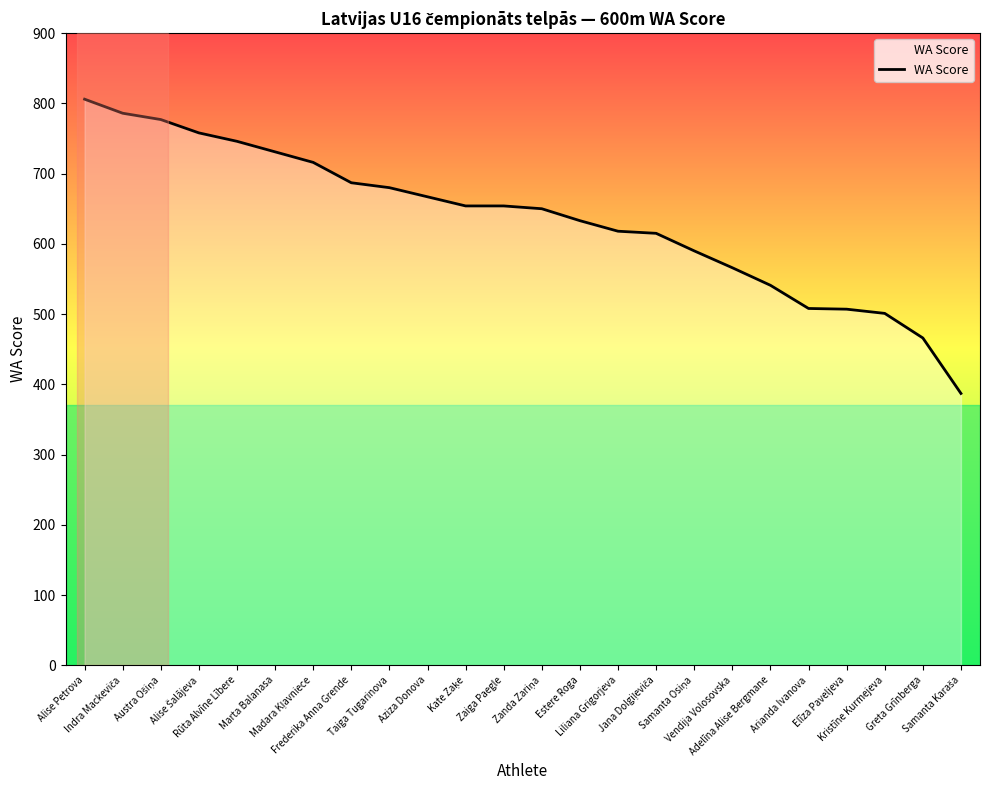

What is the difference between the maximum and minimum values?

419